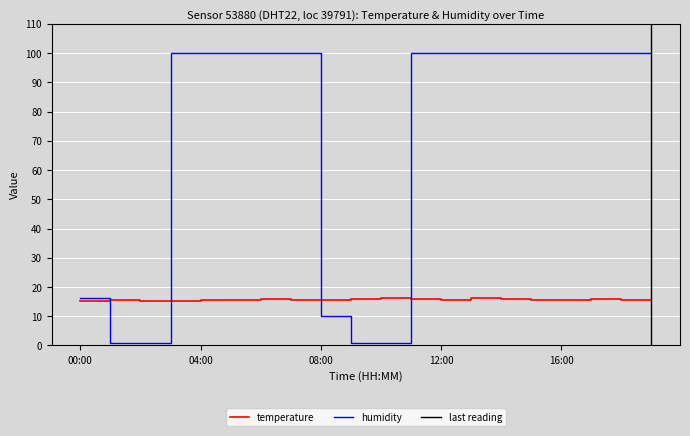

The value of humidity at 18:00 is 31.4. True or false?

False